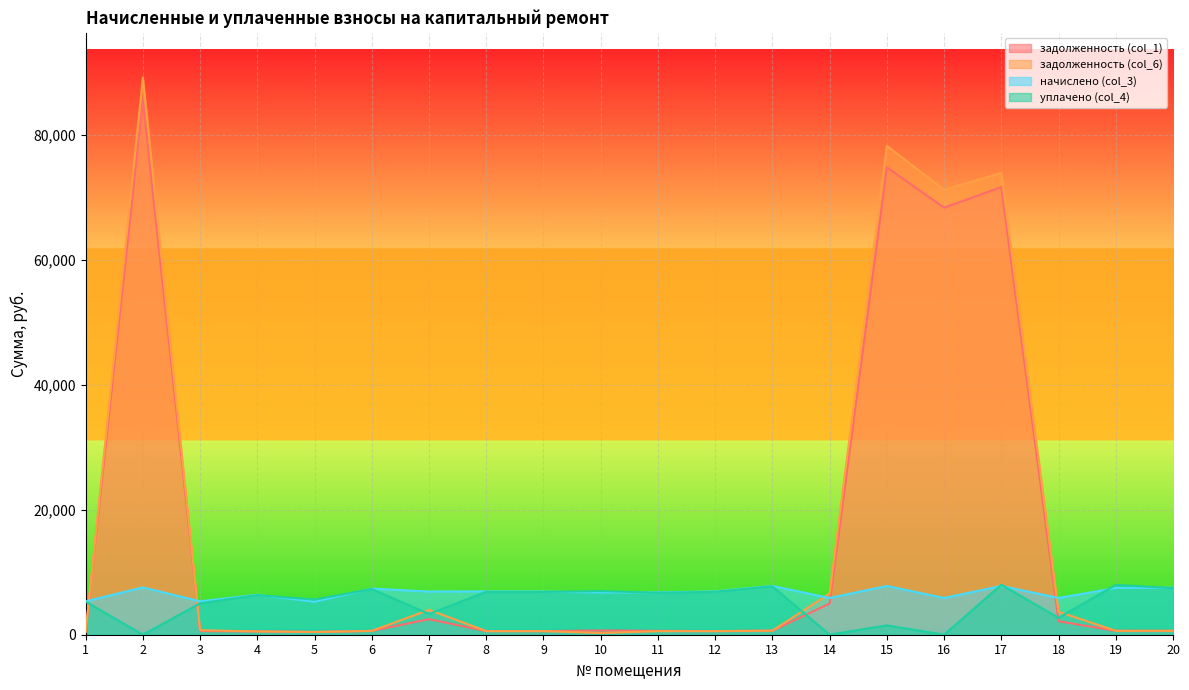

In задолженность (col_6), how many points are higher than both neighbors (excluding endpoints)?

4